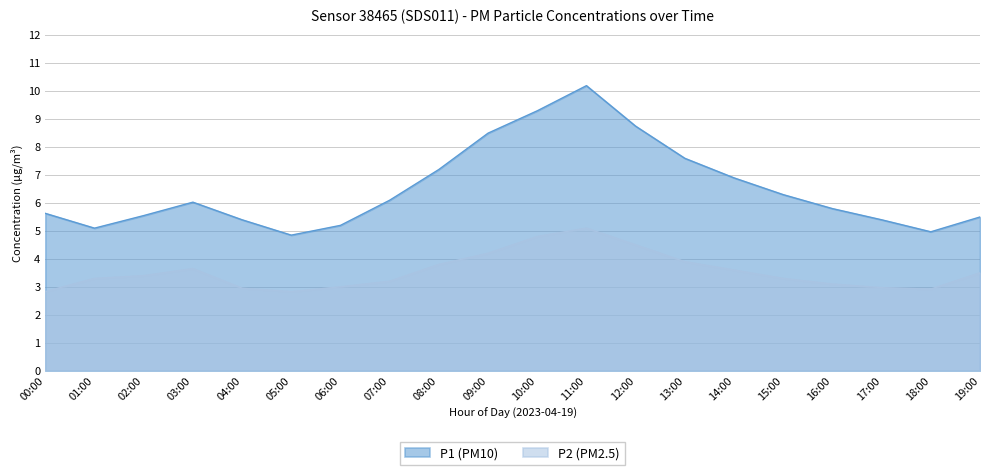

In P2, how many points are lower than both neighbors (excluding endpoints)?

2